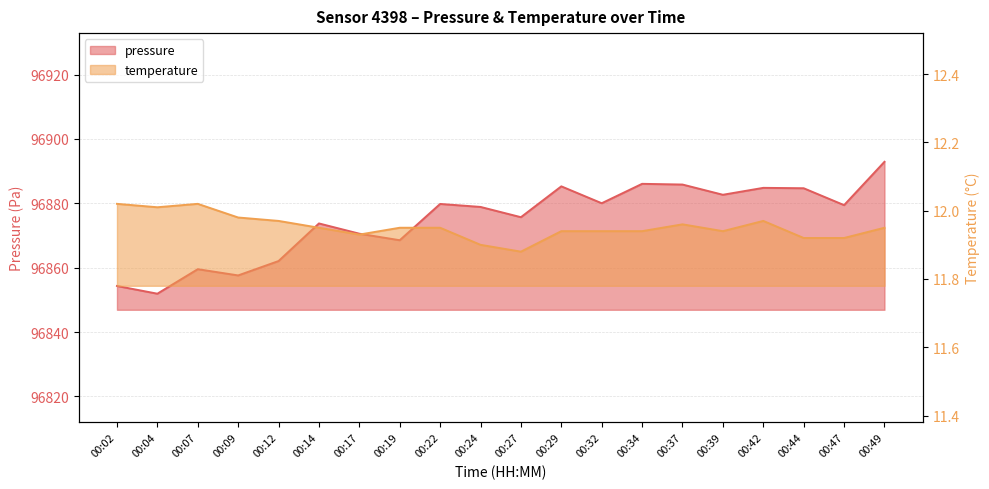

Reading left to right, list all the values displayed in this chart.

pressure: 00:02=96854.3	00:04=96851.9	00:07=96859.5	00:09=96857.6	00:12=96862.1	00:14=96873.8	00:17=96870.6	00:19=96868.5	00:22=96879.8	00:24=96878.9	00:27=96875.7	00:29=96885.3	00:32=96880.0	00:34=96886.1	00:37=96885.8	00:39=96882.7	00:42=96884.8	00:44=96884.7	00:47=96879.4	00:49=96892.9
temperature: 00:02=12.0	00:04=12.0	00:07=12.0	00:09=12.0	00:12=12.0	00:14=11.9	00:17=11.9	00:19=11.9	00:22=11.9	00:24=11.9	00:27=11.9	00:29=11.9	00:32=11.9	00:34=11.9	00:37=12.0	00:39=11.9	00:42=12.0	00:44=11.9	00:47=11.9	00:49=11.9